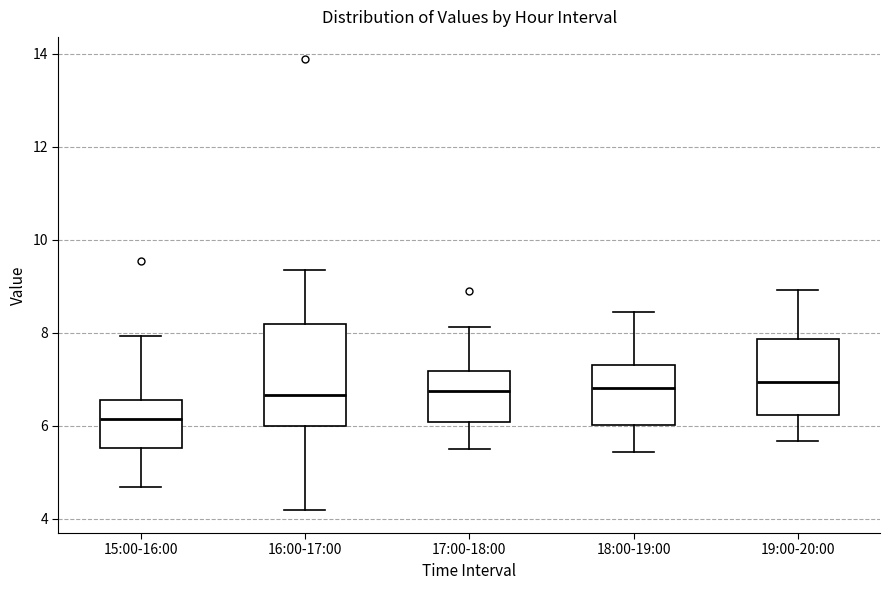

Which box's median line is the lowest?

15:00-16:00